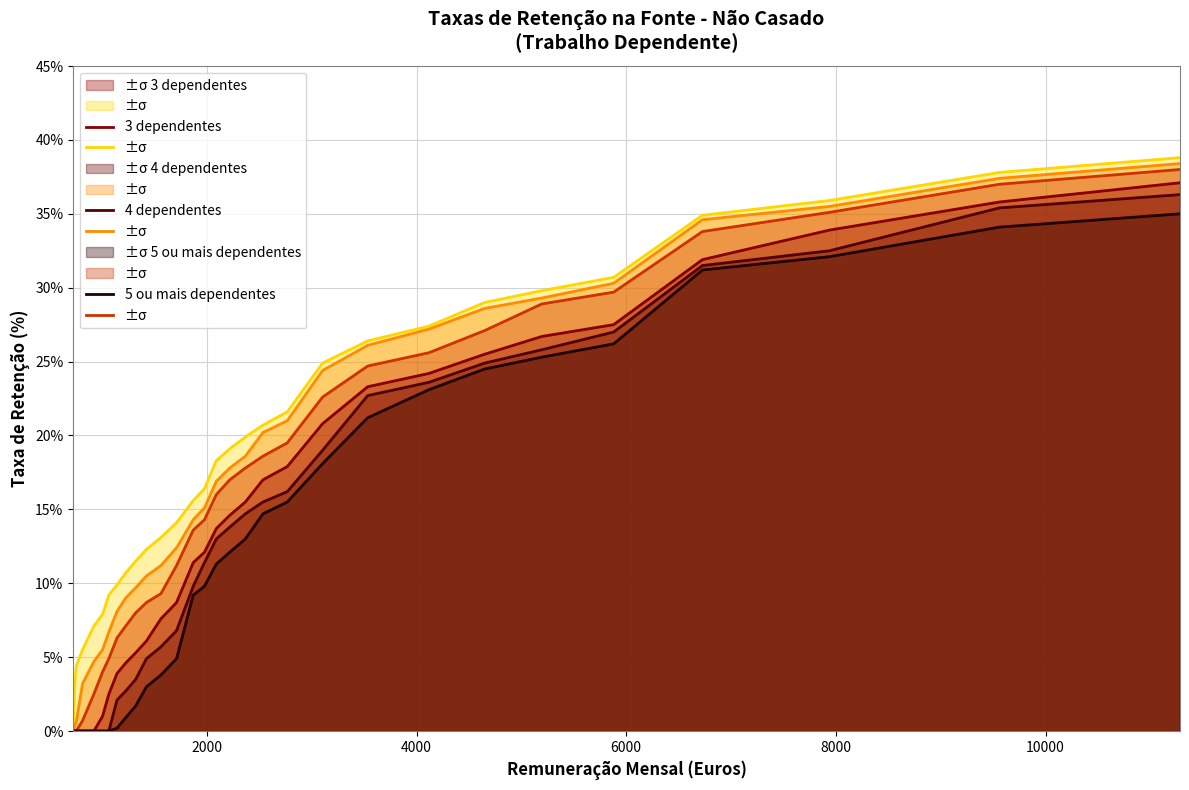

True or false: 3 dependentes has more than 2 points higher than both neighbors.

False